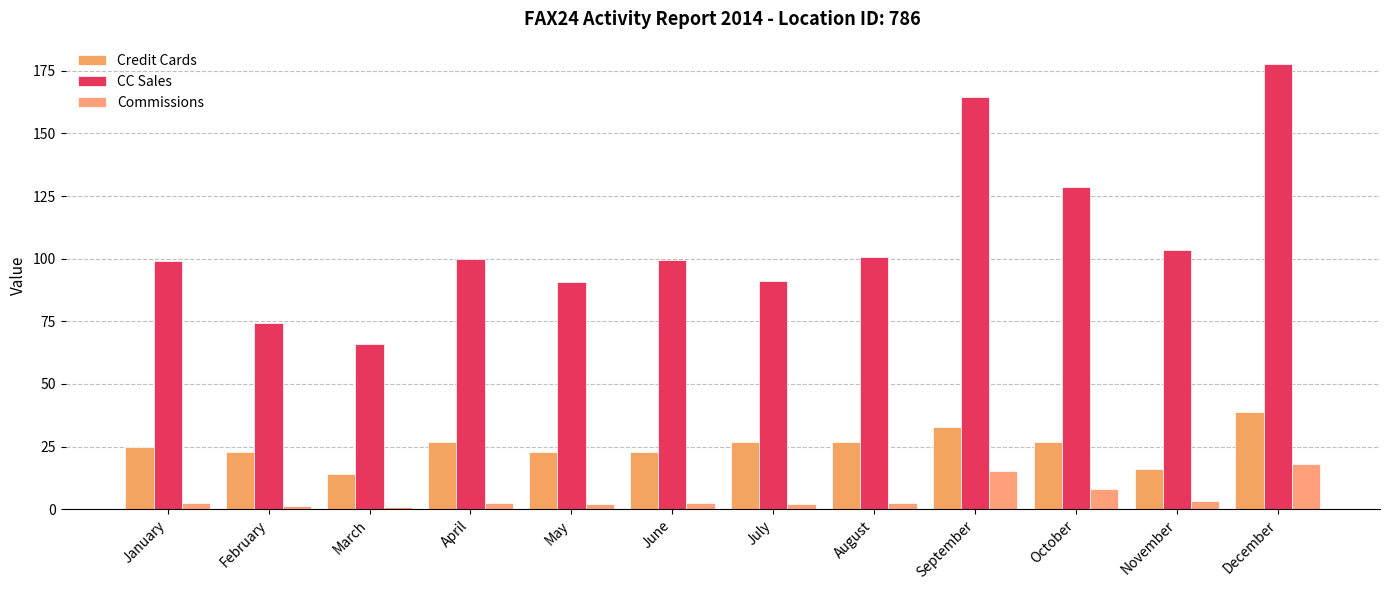

What are all the series names shown in the legend?

Credit Cards, CC Sales, Commissions